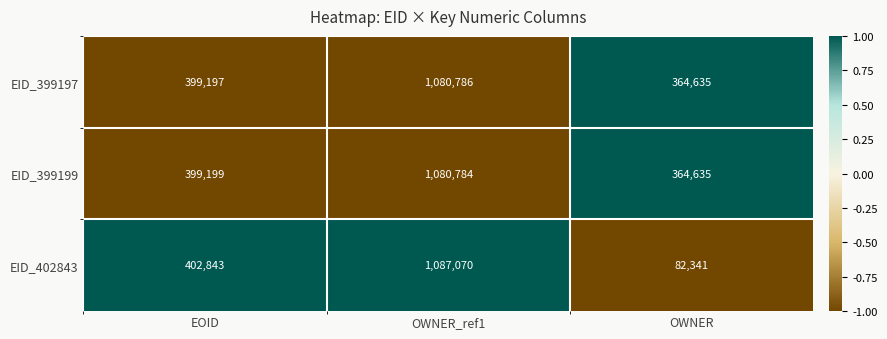

Read the EID_399197 value at OWNER.

364635